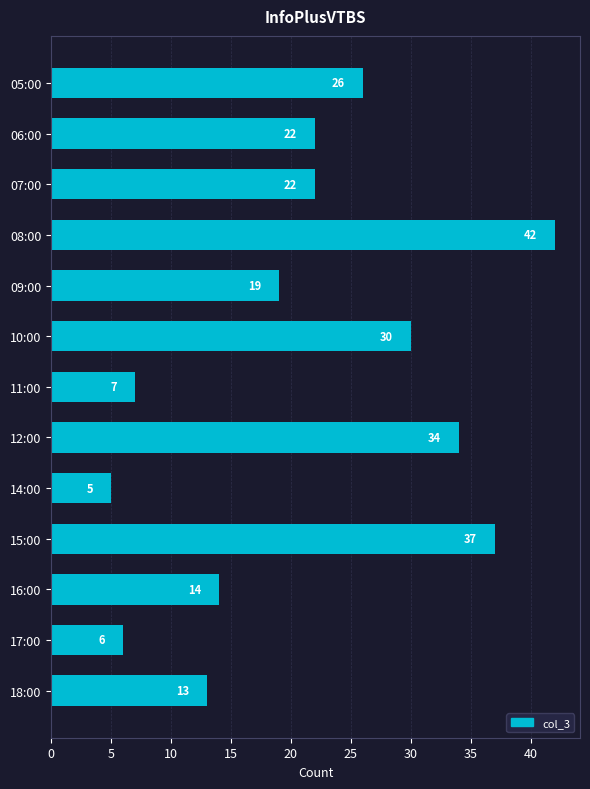

What is the difference between the maximum and minimum values?

37